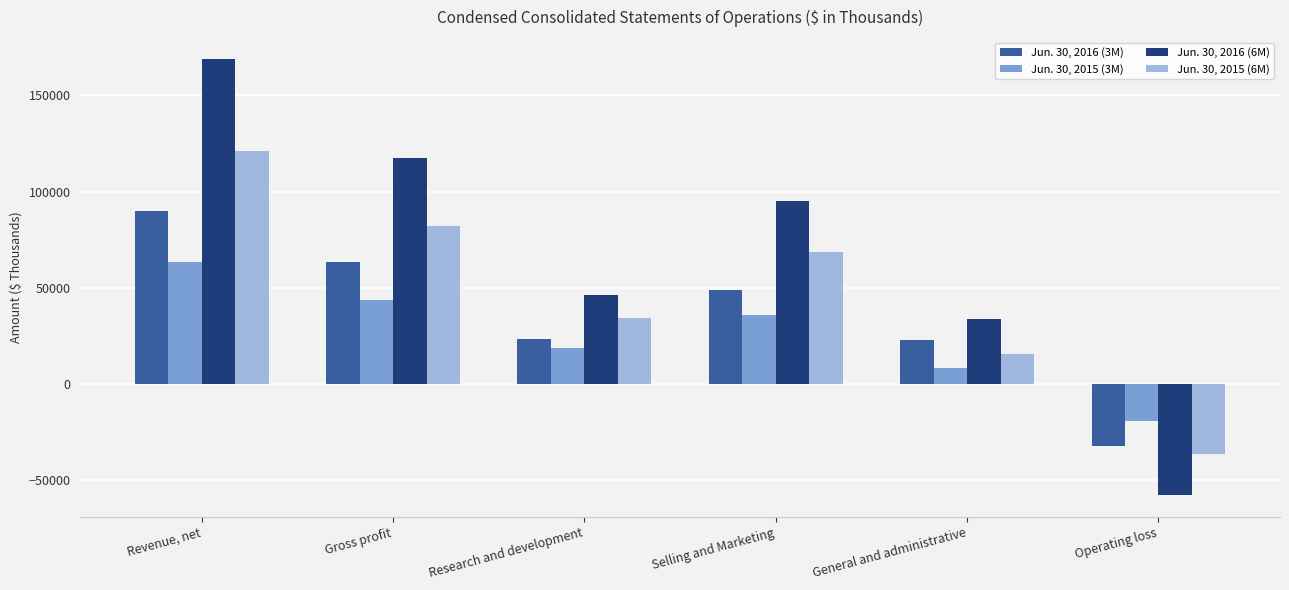

At which category is the sum across all series the highest?

Revenue, net